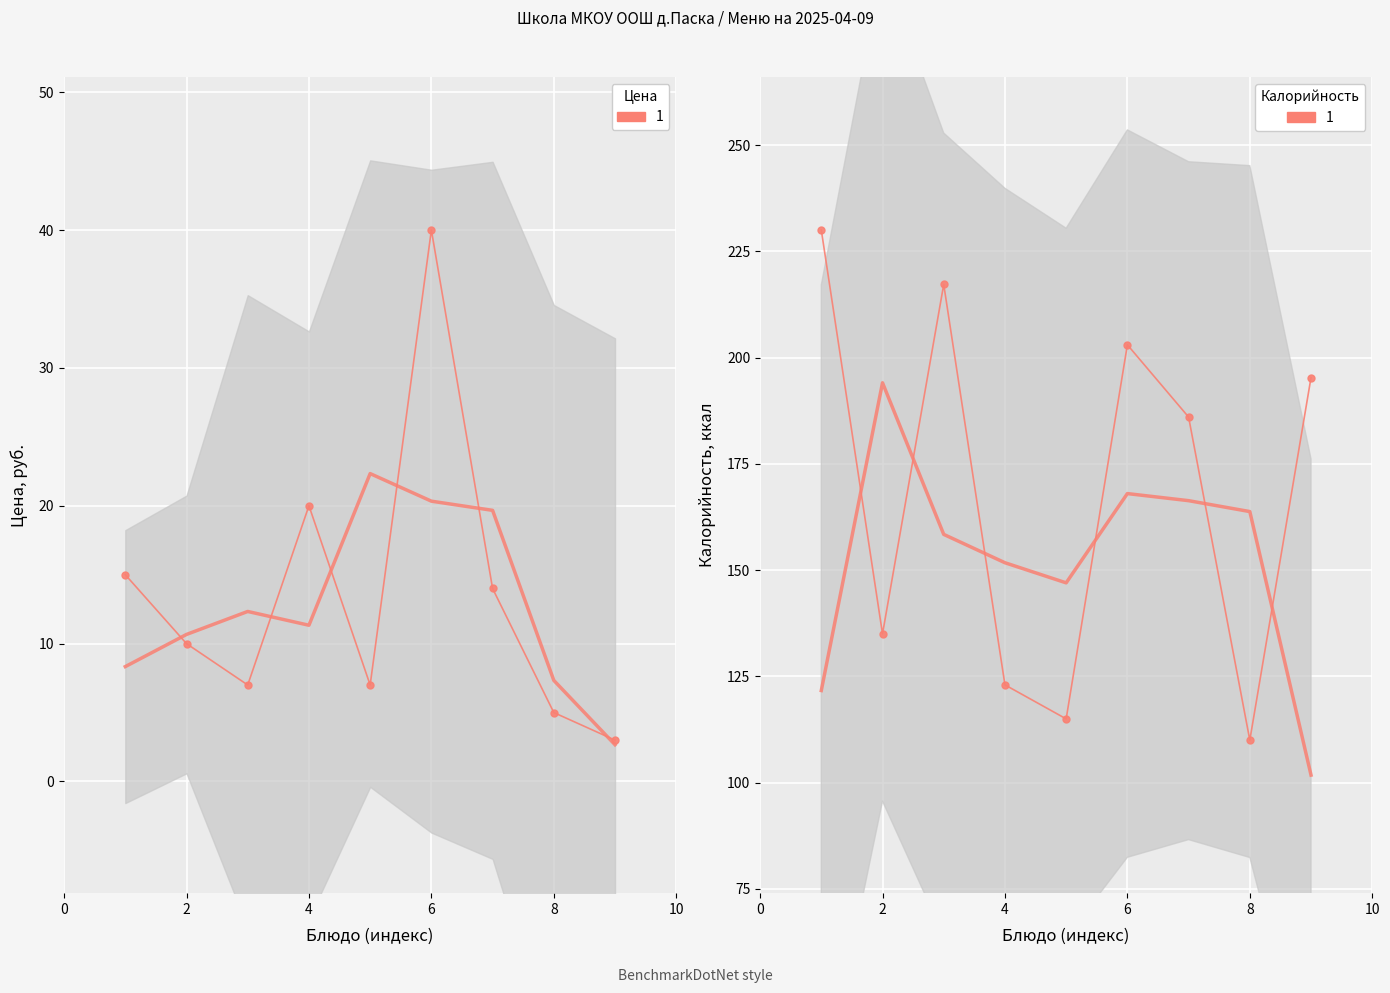

What is the maximum value shown in the chart?

230.0